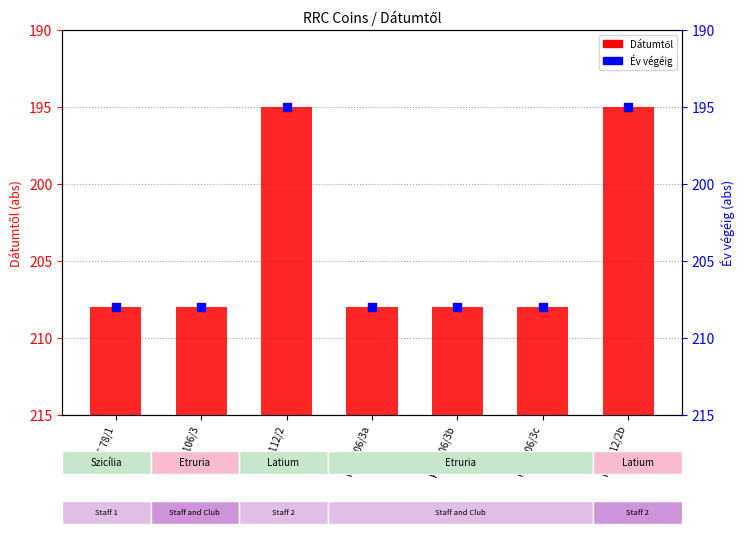

What is the total value across all series at RRC 112/2b?

401